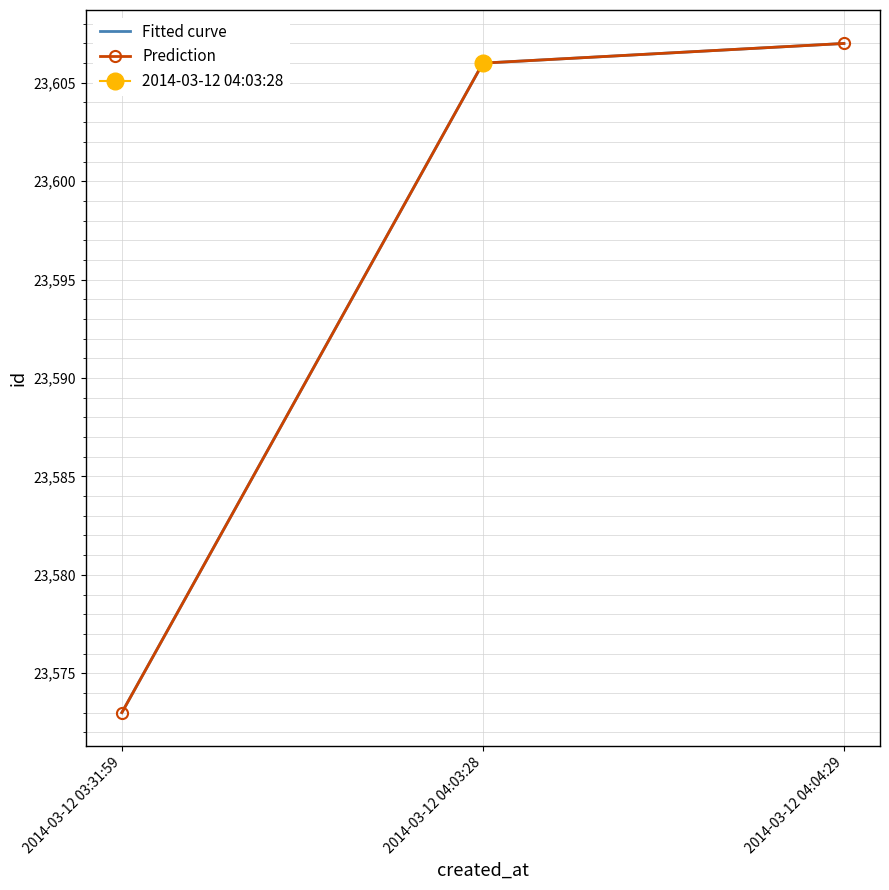

The value of Fitted curve at 2014-03-12 04:03:28 is 23606. True or false?

True